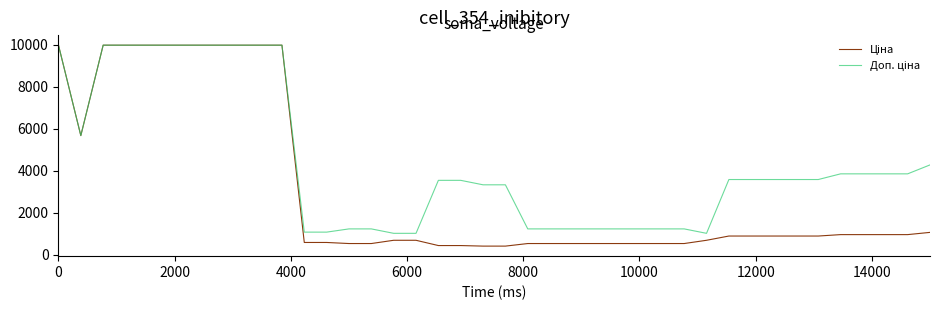

What is the maximum value shown in the chart?

9975.0